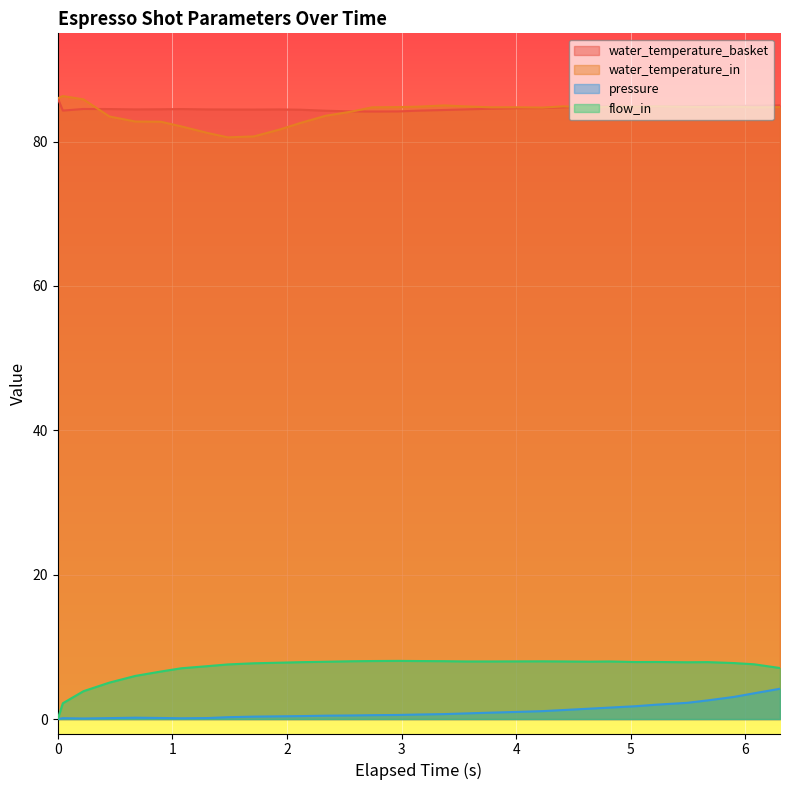

Rank the series by their maximum value, from highest to lowest.

water_temperature_in, water_temperature_basket, flow_in, pressure